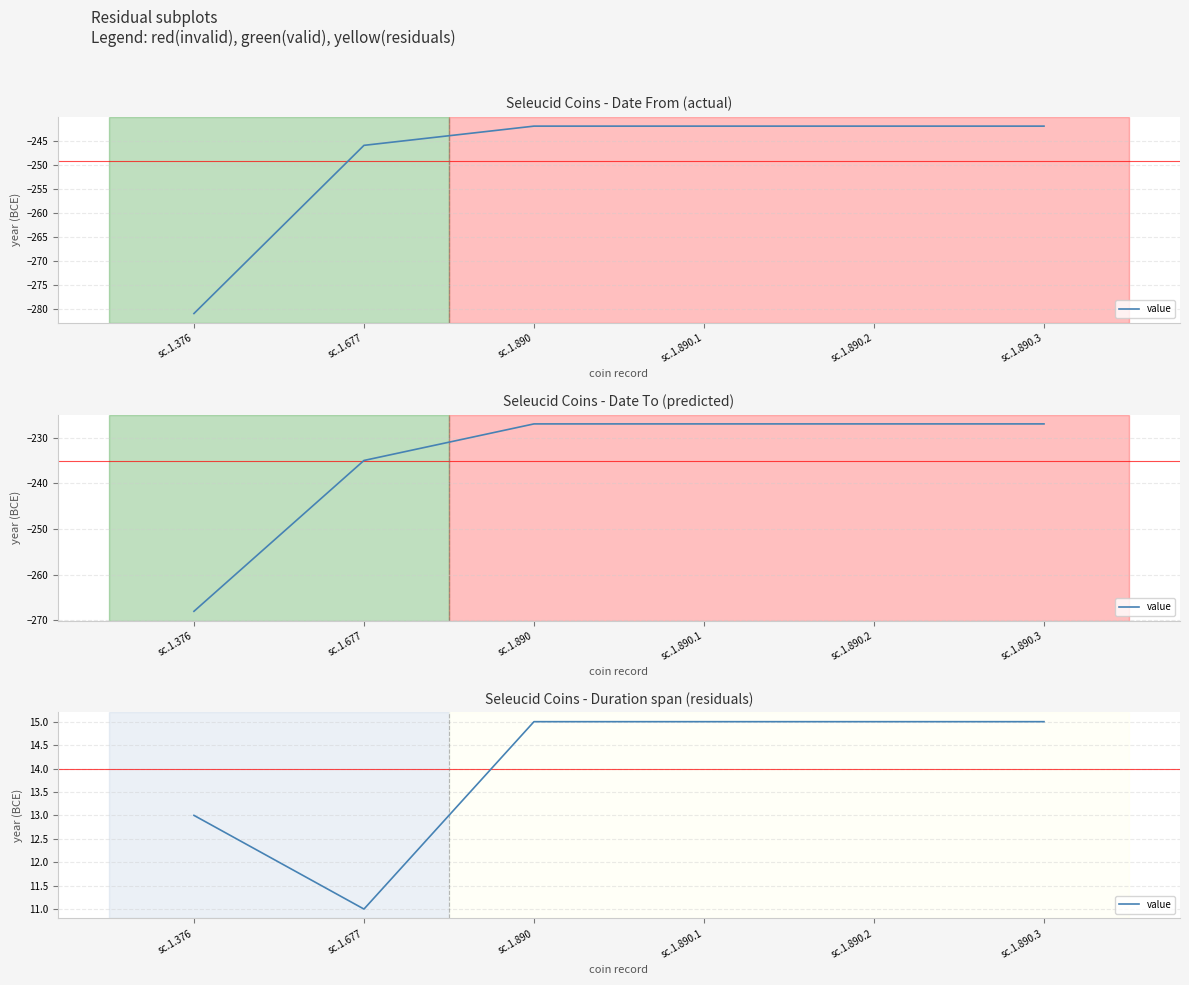

True or false: the data has more than 2 interior local peaks.

False